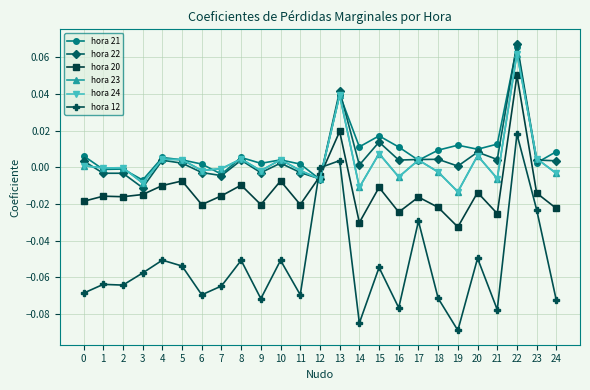

How many lines are shown in the chart?

6